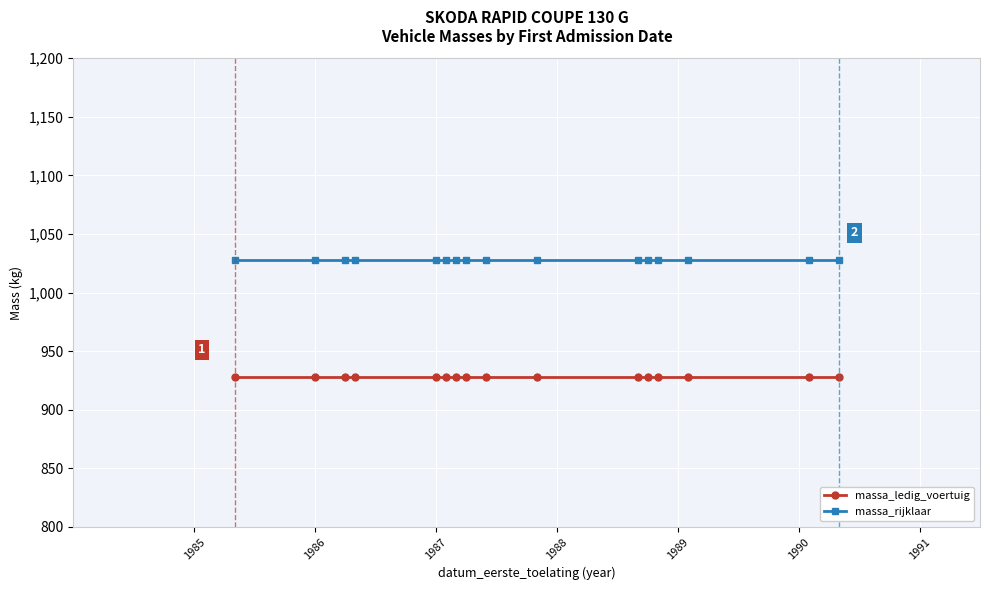

What is the sum of all massa_rijklaar values?

16448